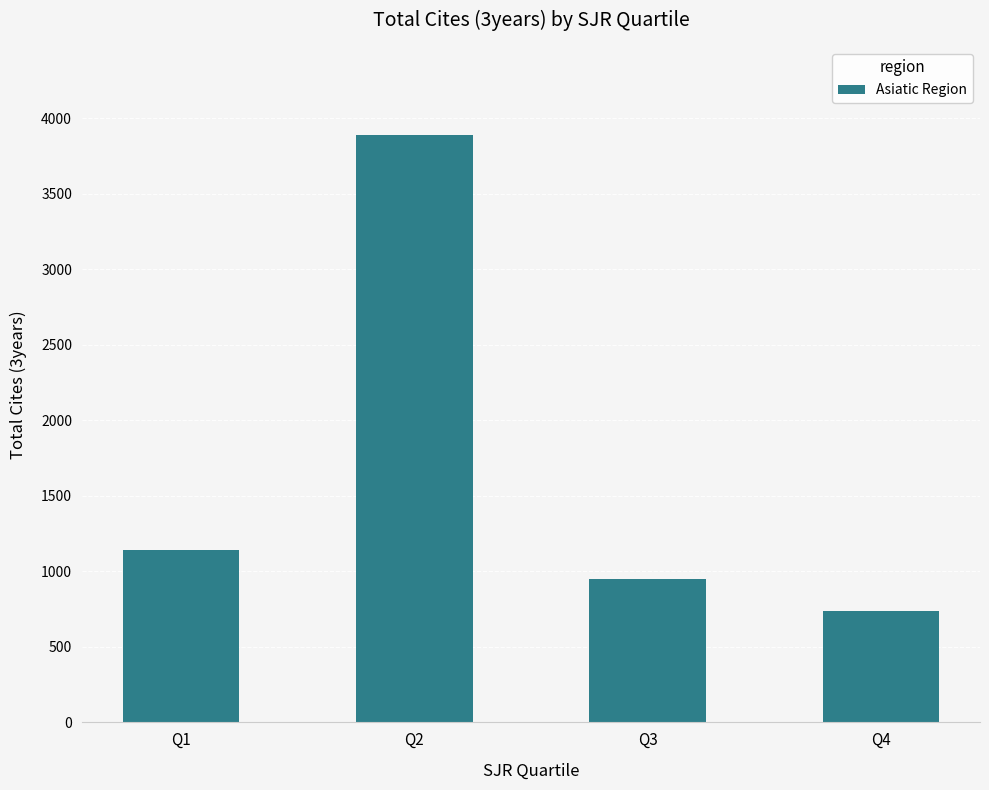

What is the value of the 1st bar from the left?

1139